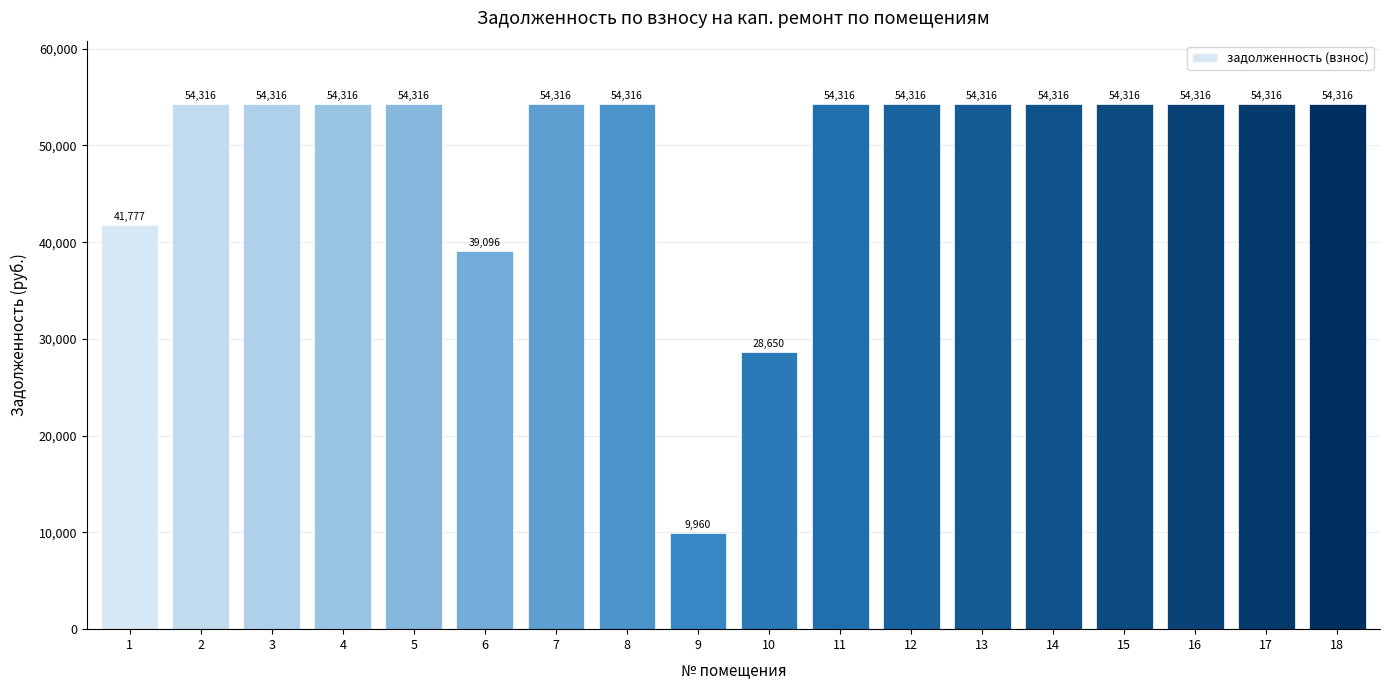

True or false: the data shows 54316.1 at 4.

True